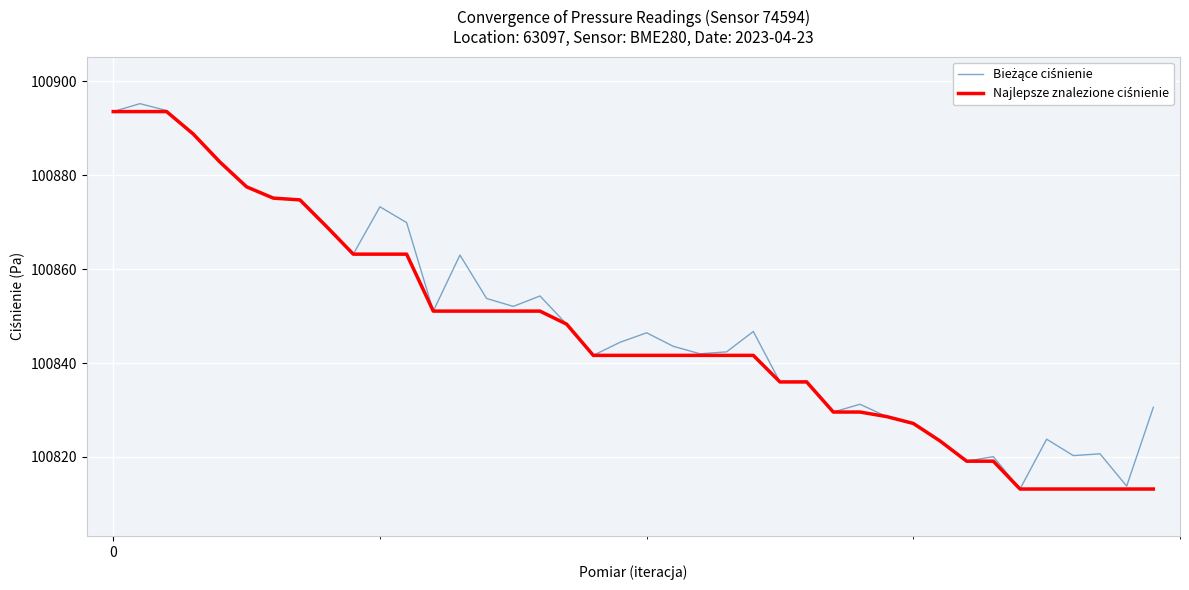

What is the minimum value shown in the chart?

100813.2